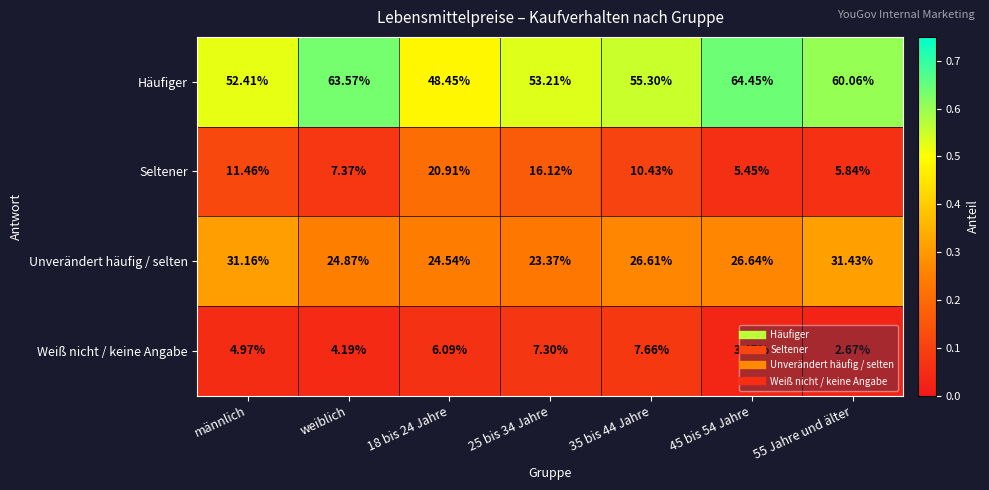

Which series has the largest range (max minus min)?

Häufiger